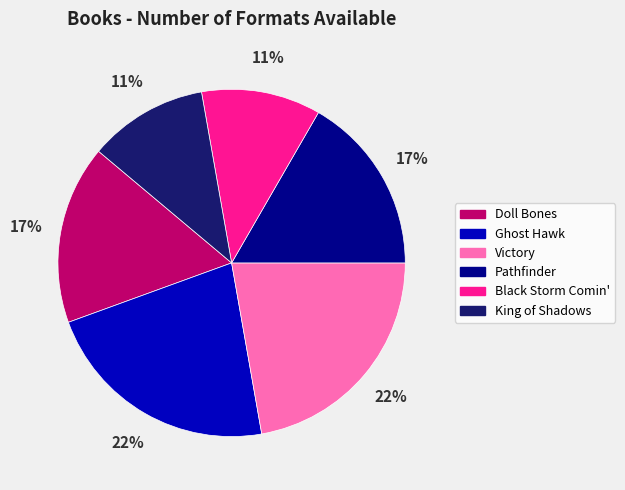

Is King of Shadows the majority of the pie?

No